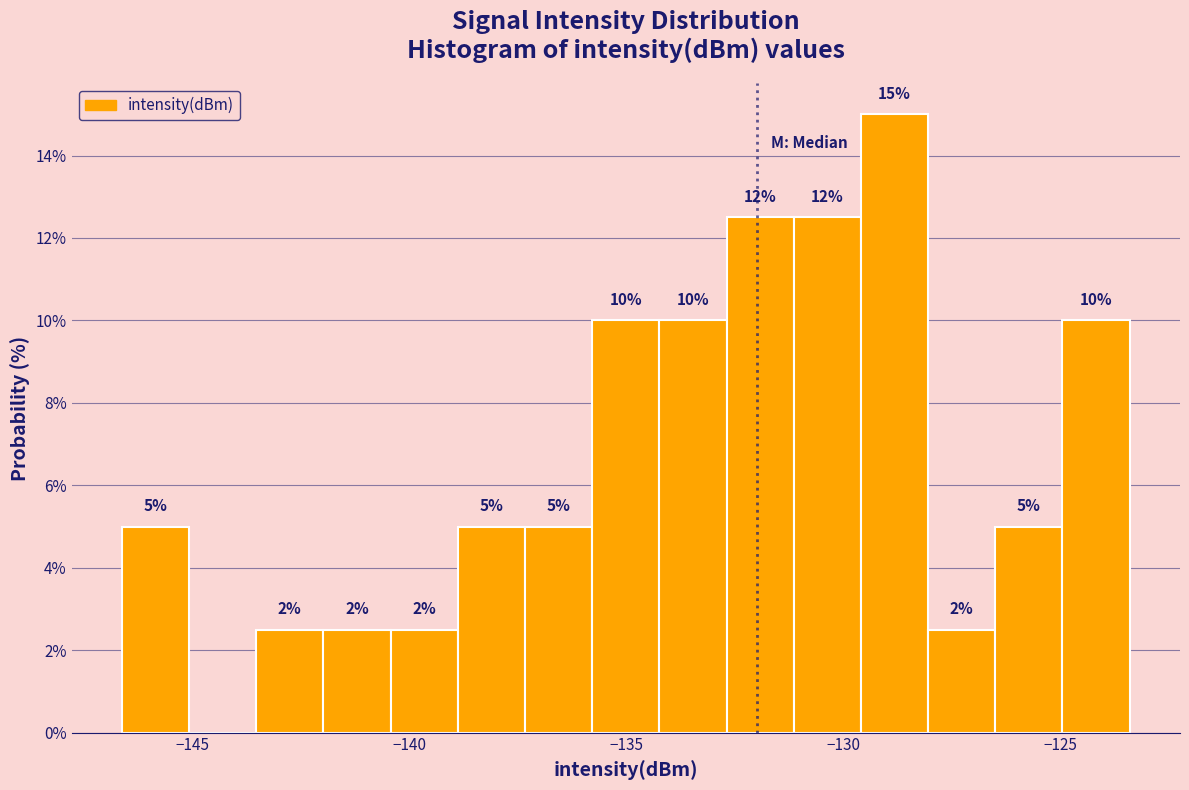

Around what value on the x-axis is the tallest bar? Give the approximate position of its centre, as read against the axis.

-129.0